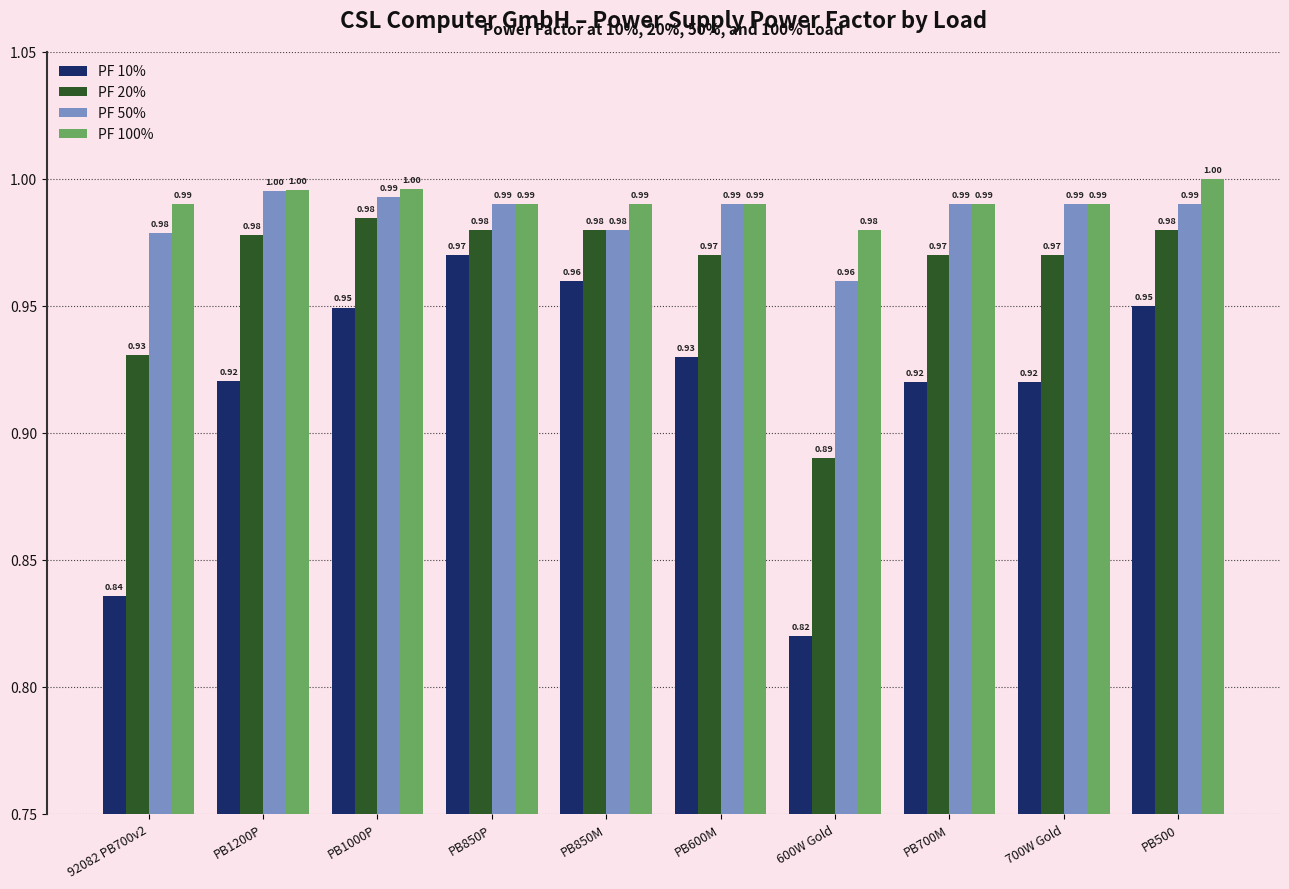

At which category is the sum across all series the highest?

PB850P